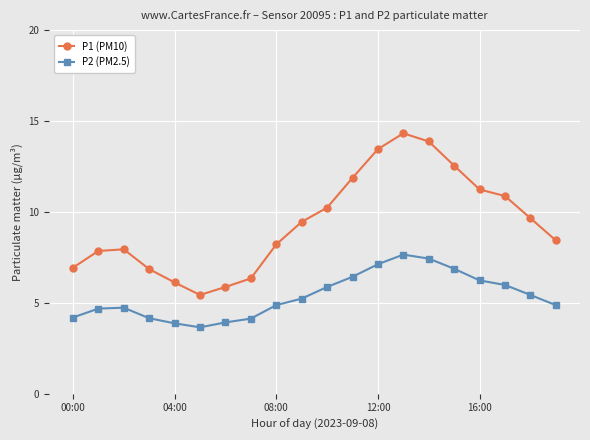

What is the greatest value displayed?

14.3